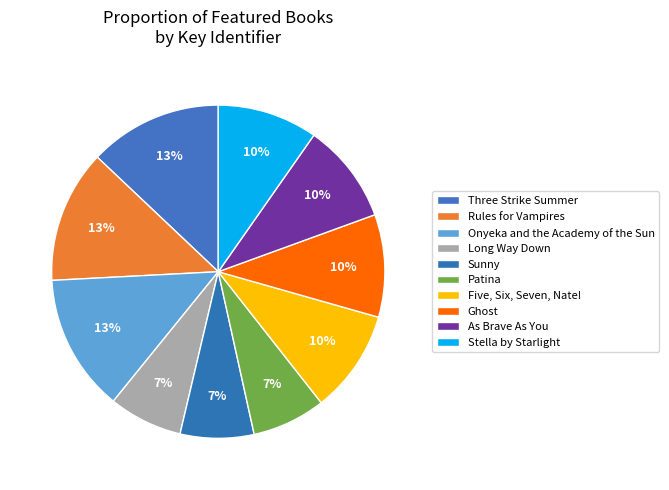

Count the number of slices in the pie.

10